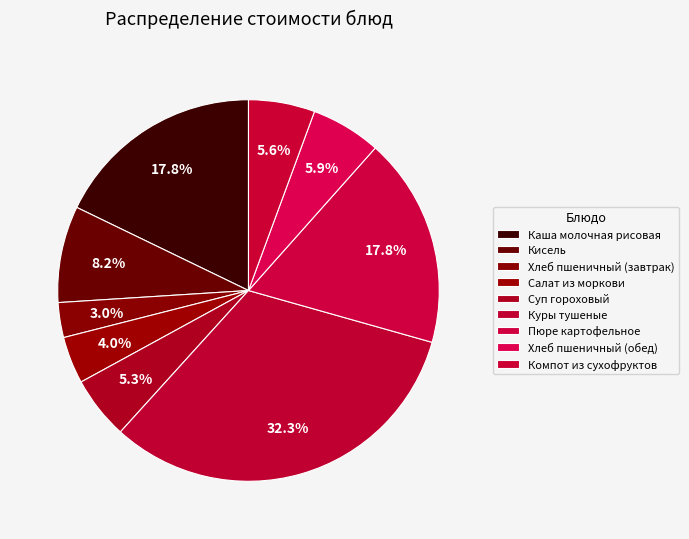

Count the number of slices in the pie.

9